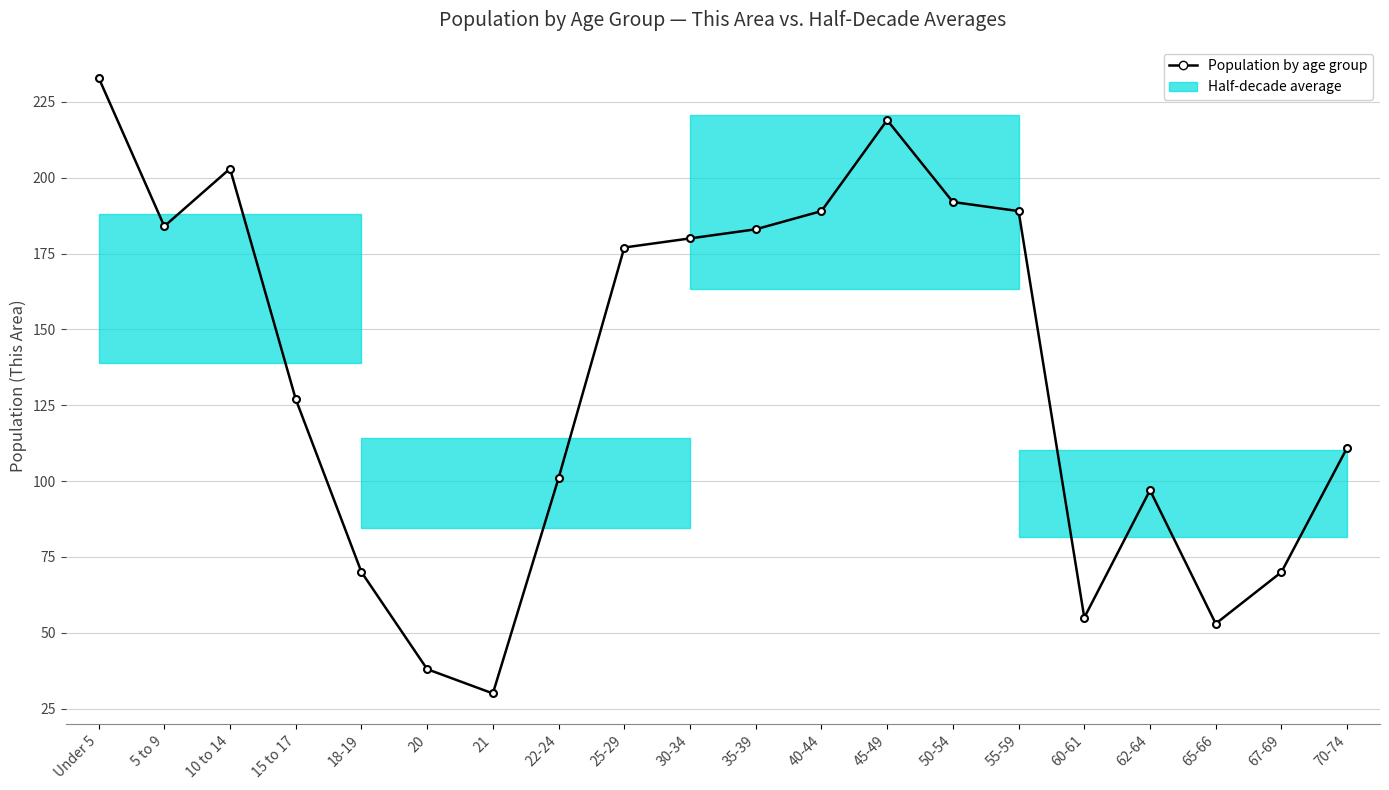

What is the value of the 1st point from the left?

233